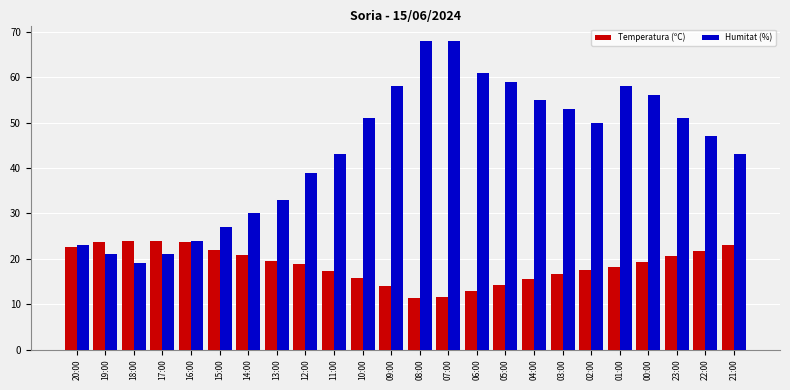

How many groups of bars are there?

24